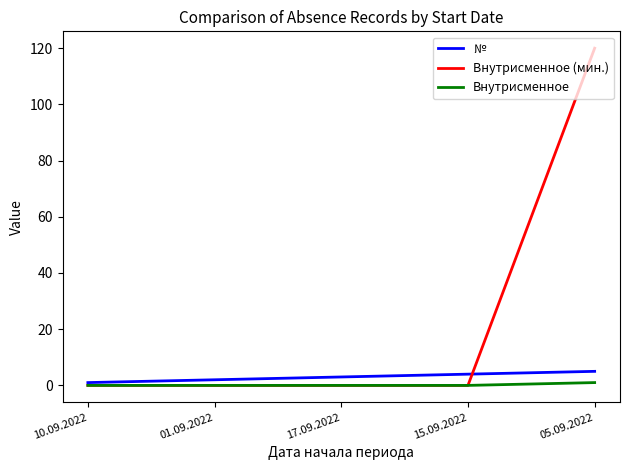

How many distinct data groups are displayed?

3